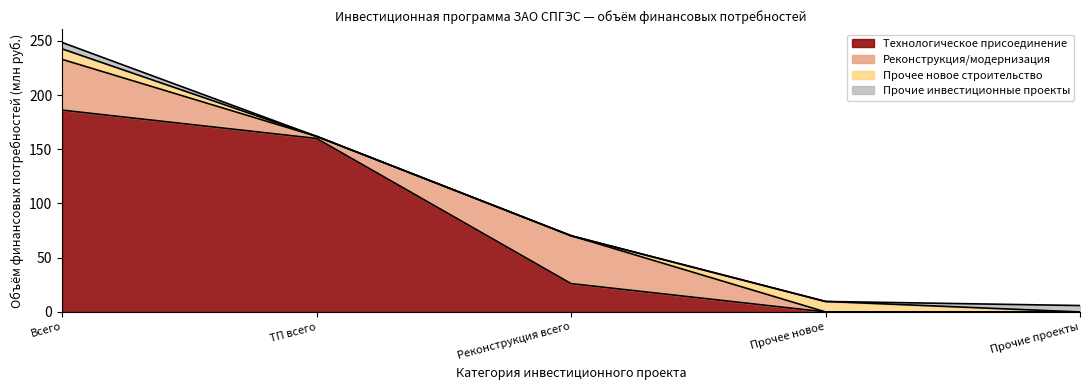

What is the label of the 2nd point from the left?

ТП всего